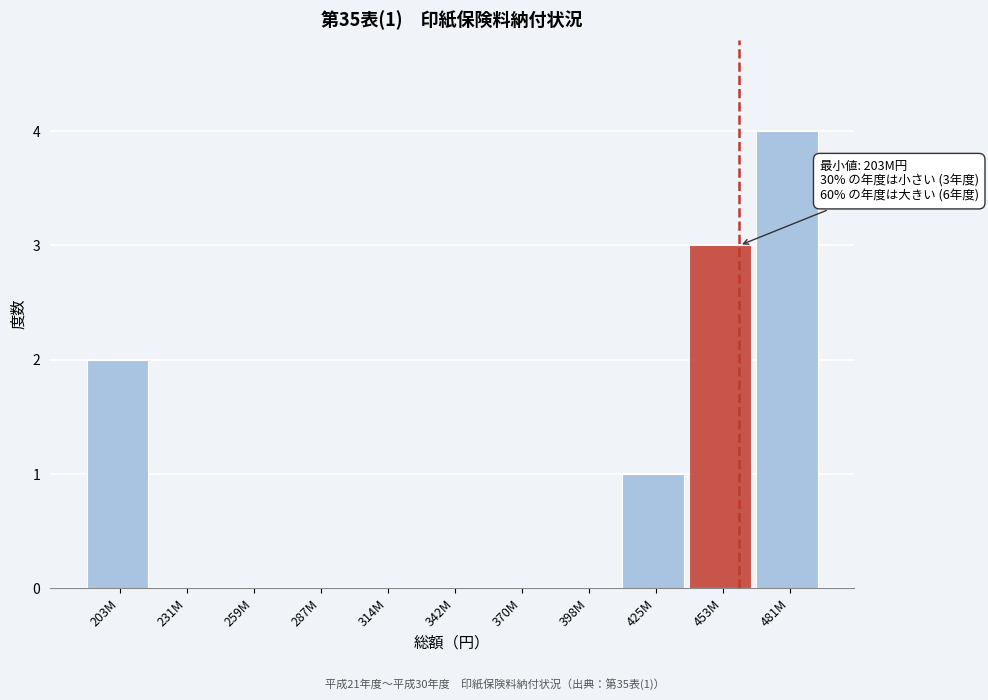

Reading left to right, list all the values displayed in this chart.

203M=2	231M=0	259M=0	287M=0	314M=0	342M=0	370M=0	398M=0	425M=1	453M=3	481M=4